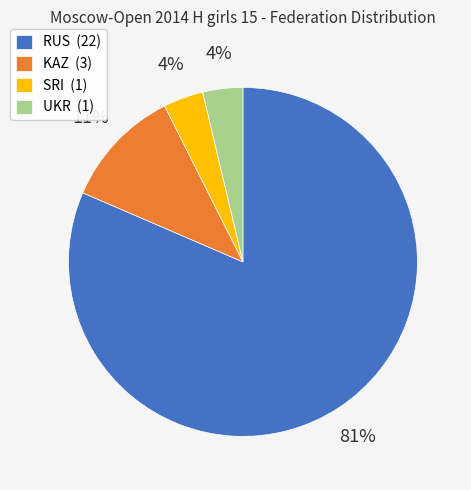

Do UKR (1) and RUS (22) together represent more than half of the pie?

Yes